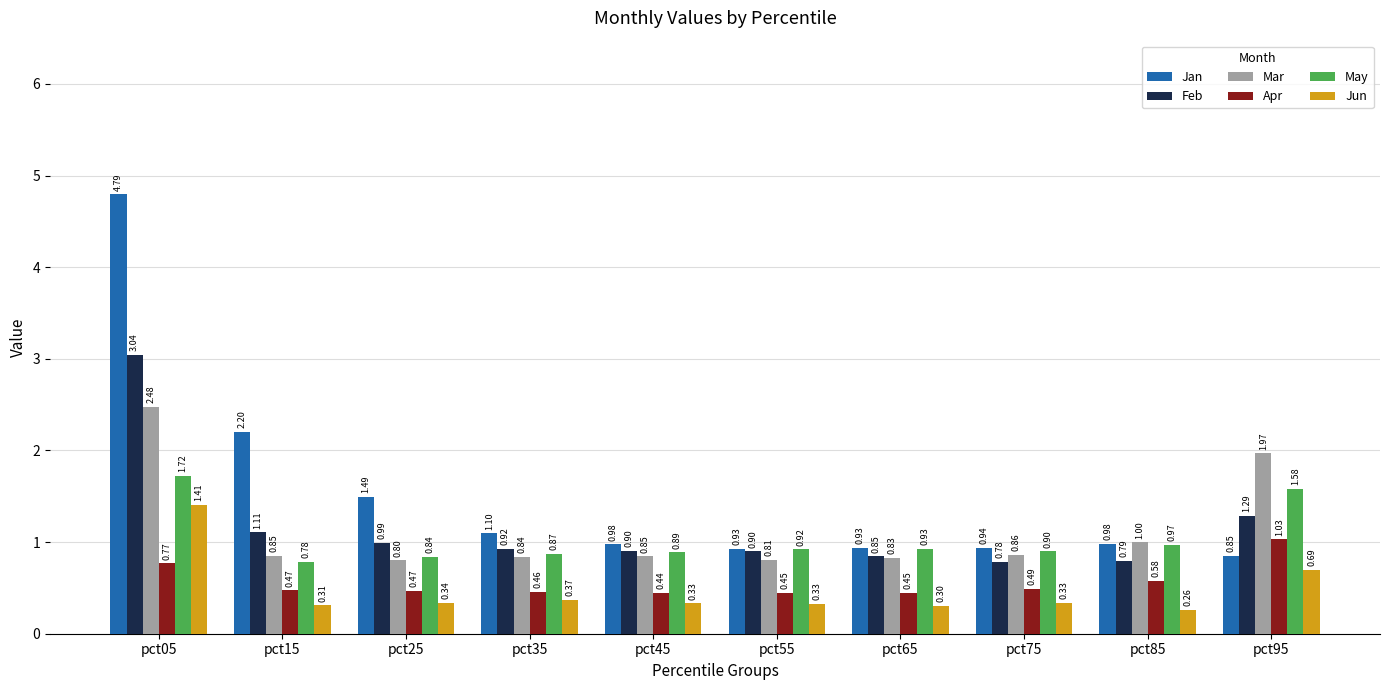

Which series has the largest range (max minus min)?

Jan